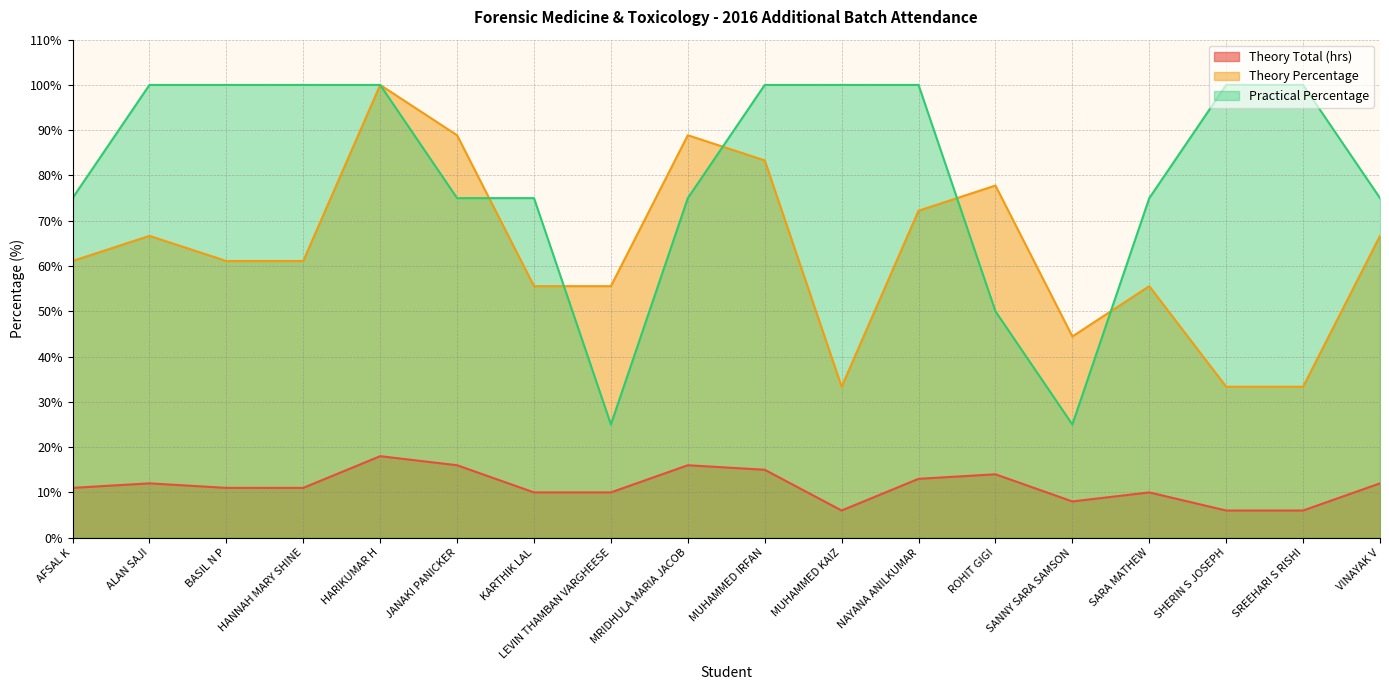

What is the average value of the Theory Total (hrs) series?

11.4